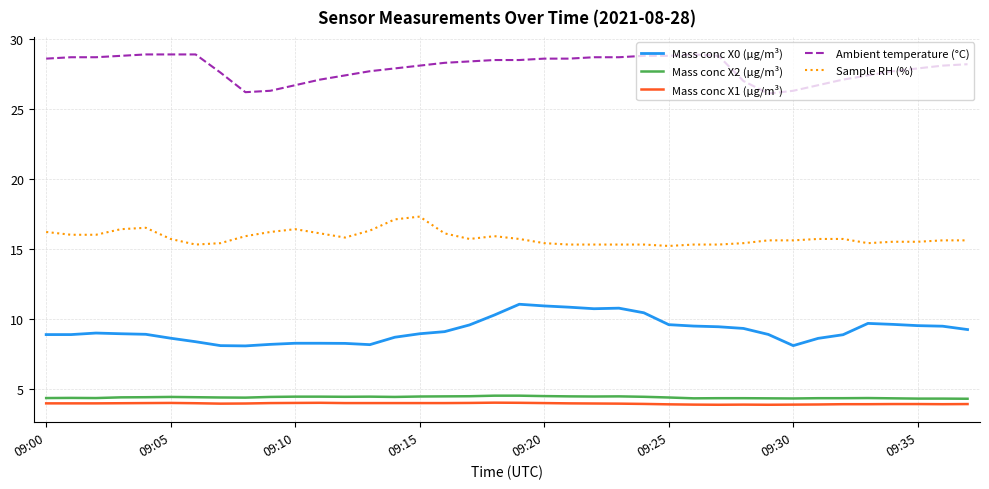

True or false: Mass conc X1 (μg/m³) and Mass conc X2 (μg/m³) intersect in this chart.

False